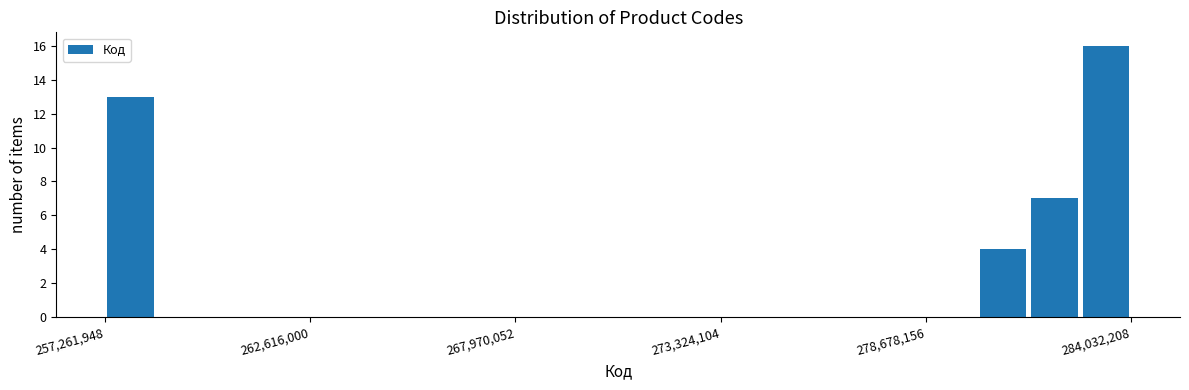

Around what value on the x-axis is the tallest bar? Give the approximate position of its centre, as read against the axis.

283000000